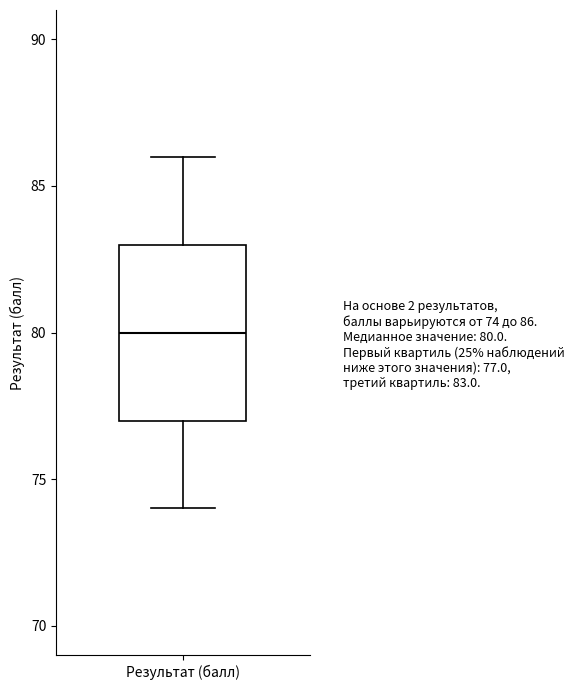

Transcribe this box plot: give where the median line is, the range the box spans, and where the two whiskers end, as read against the y-axis. The values are not printed on the chart, so give them approximately, as read against the axis.

median 80, box 77 to 83, whiskers 74 to 86